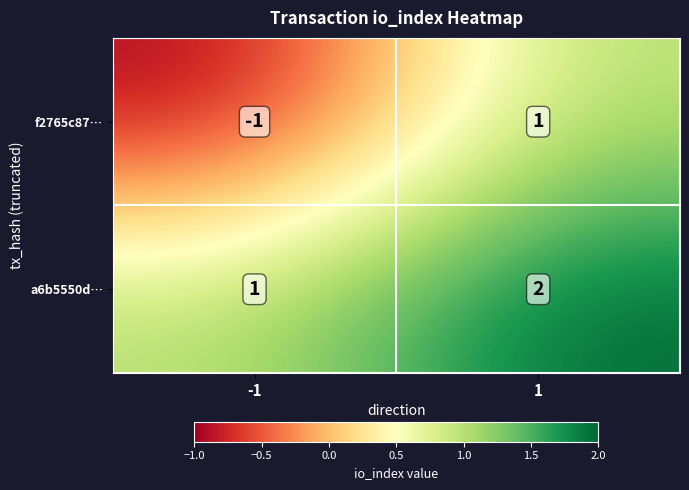

The f2765c87… series shows -1 at -1. True or false?

True